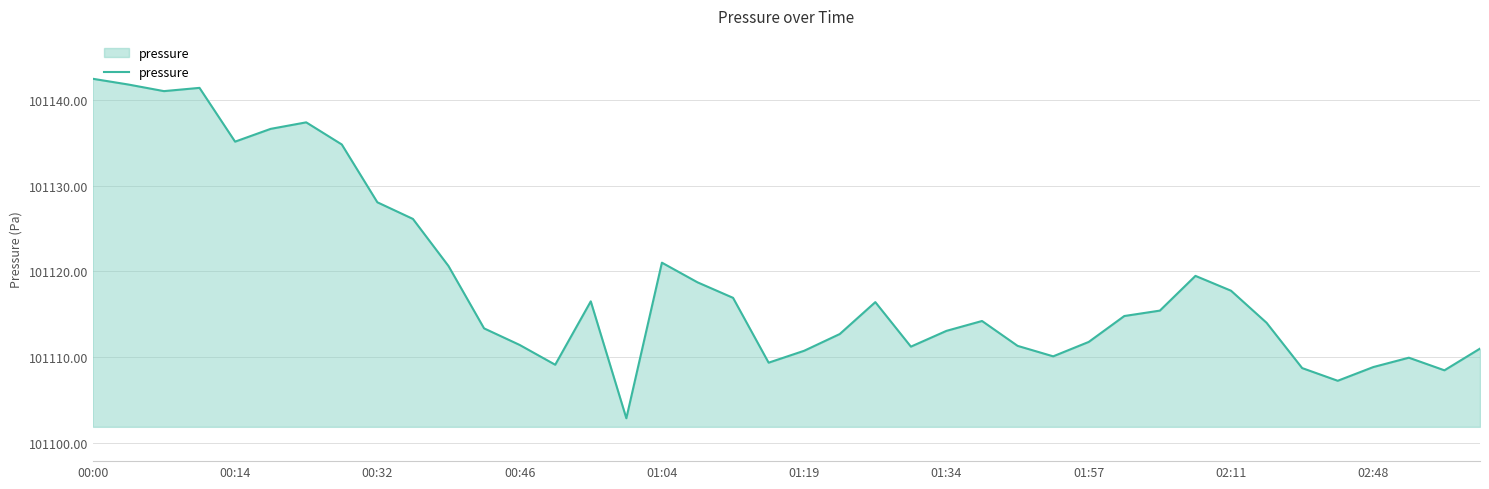

What is the minimum value shown in the chart?

101102.9